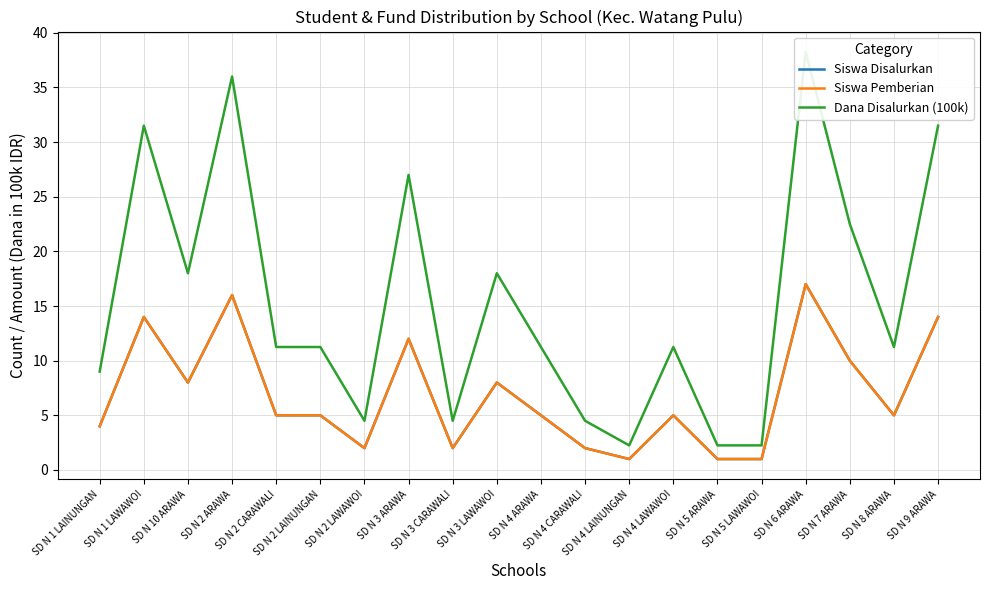

What is the sum of all Dana Disalurkan (100k) values?

308.2